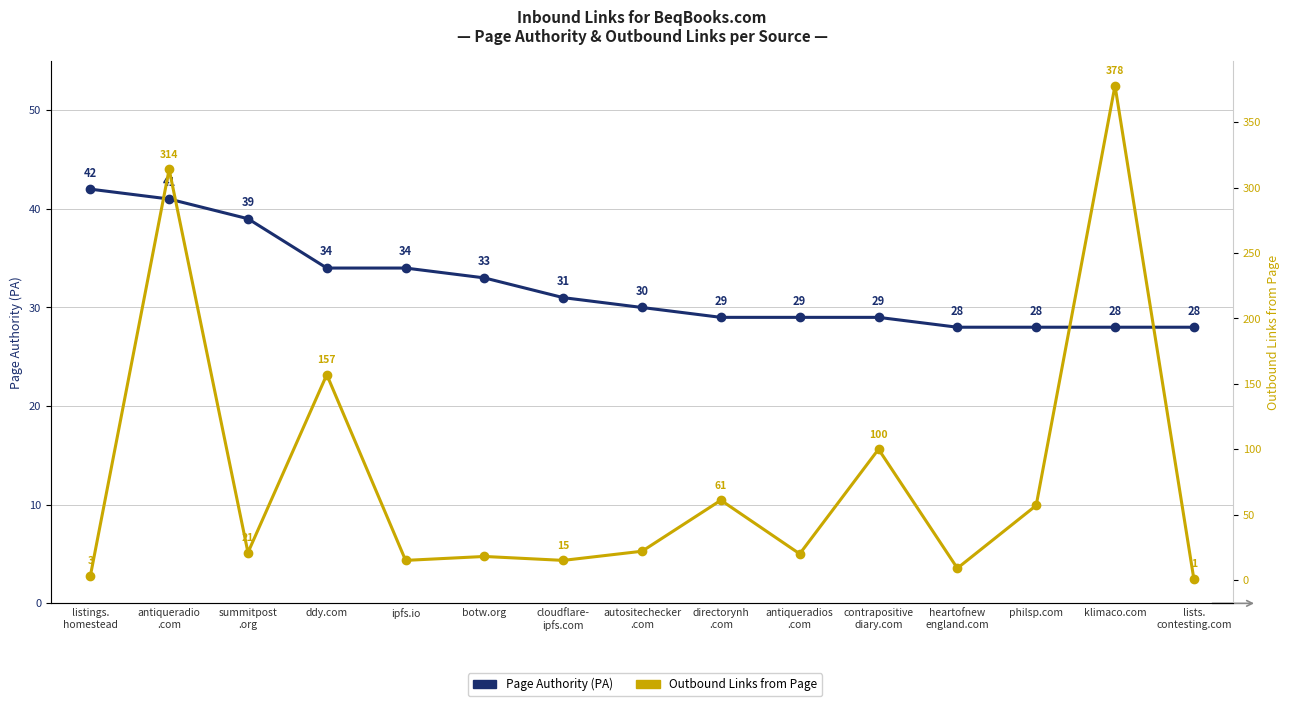

Reading right to left, transcribe all the data shown in this chart.

Page Authority (PA): lists.
contesting.com=28	klimaco.com=28	philsp.com=28	heartofnew
england.com=28	contrapositive
diary.com=29	antiqueradios
.com=29	directorynh
.com=29	autositechecker
.com=30	cloudflare-
ipfs.com=31	botw.org=33	ipfs.io=34	ddy.com=34	summitpost
.org=39	antiqueradio
.com=41	listings.
homestead=42
Outbound Links from Page: lists.
contesting.com=1	klimaco.com=378	philsp.com=57	heartofnew
england.com=9	contrapositive
diary.com=100	antiqueradios
.com=20	directorynh
.com=61	autositechecker
.com=22	cloudflare-
ipfs.com=15	botw.org=18	ipfs.io=15	ddy.com=157	summitpost
.org=21	antiqueradio
.com=314	listings.
homestead=3